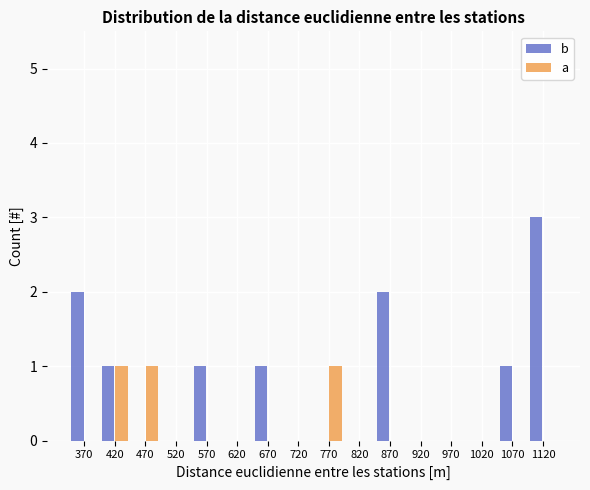

Which series changed the most between 620 and 670?

b